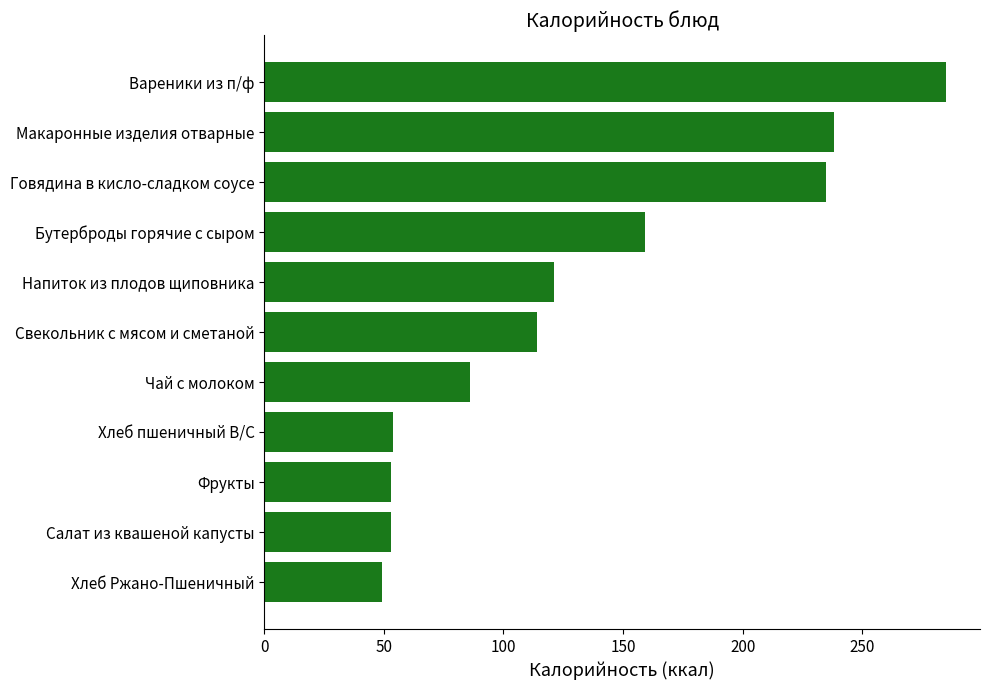

What is the approximate value at Чай с молоком, to the nearest 5?

85